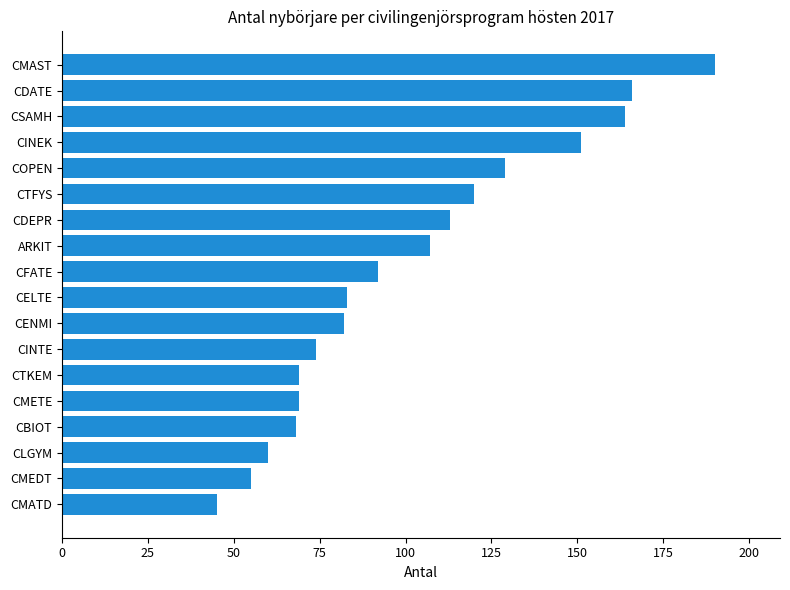

What is the average value?

102